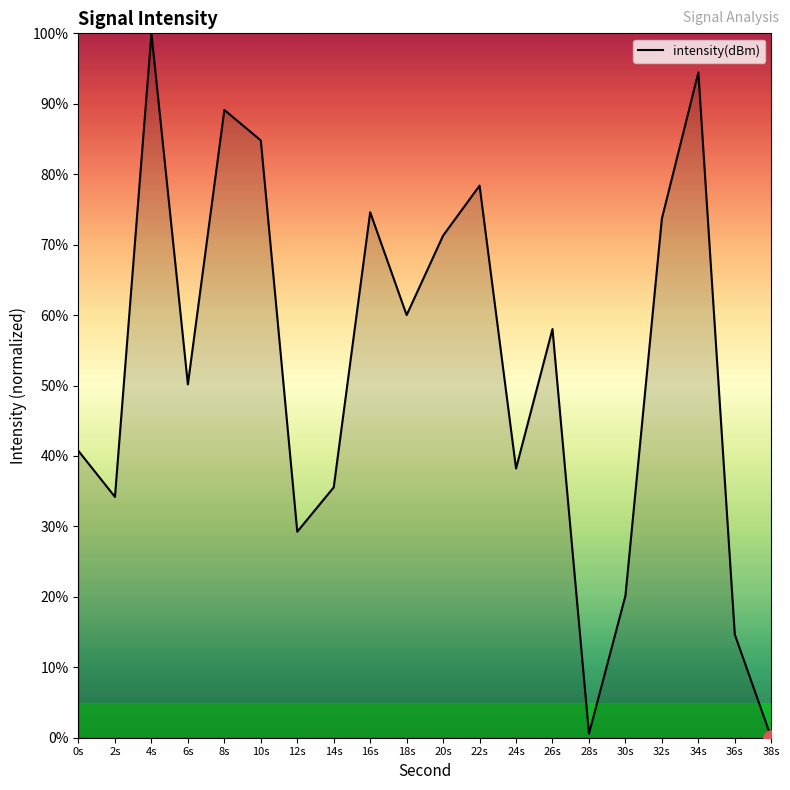

Between 4s and 34s, which is larger?

4s